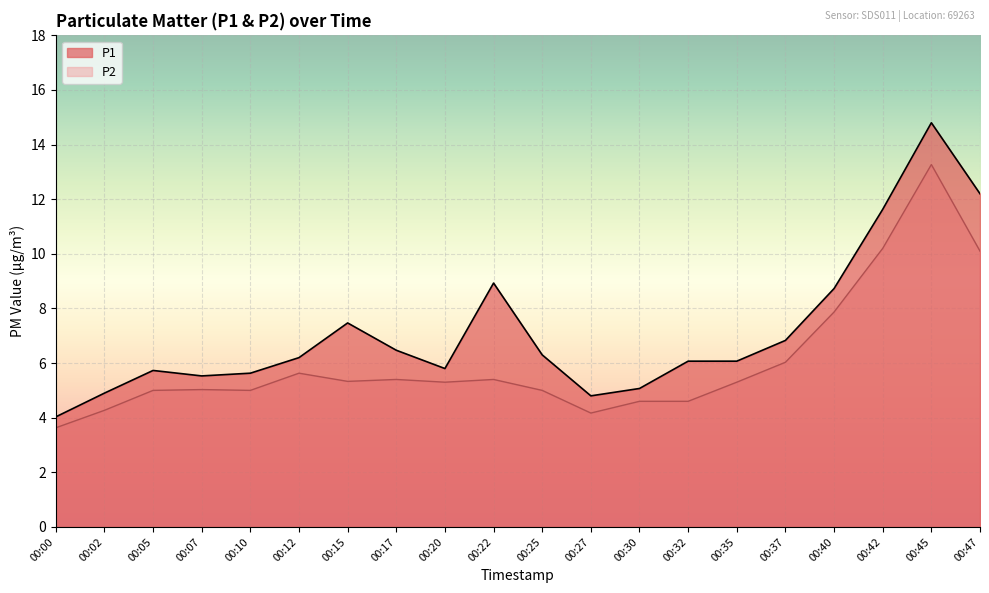

What is the highest value of the P1 series?

14.8